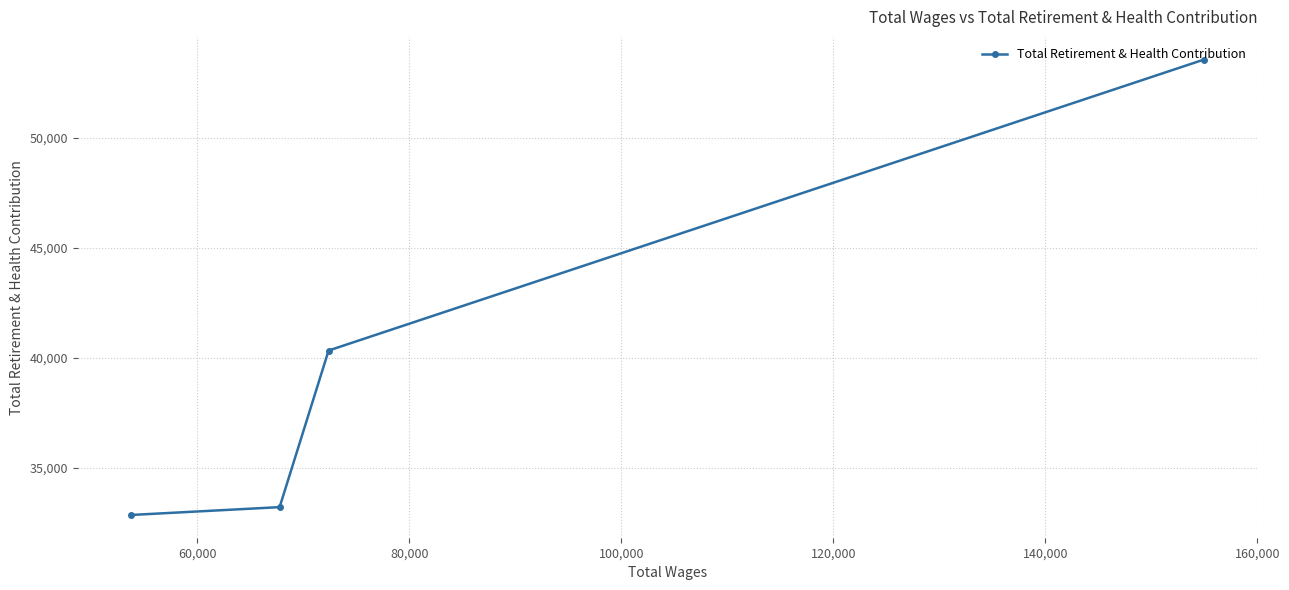

What is the difference between the maximum and second lowest values?

20354